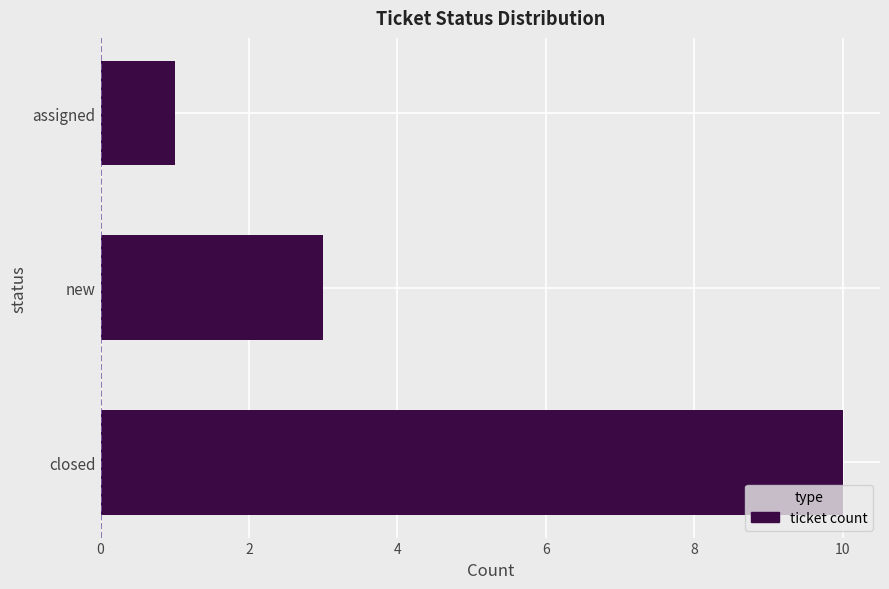

What value does the data have at new?

3